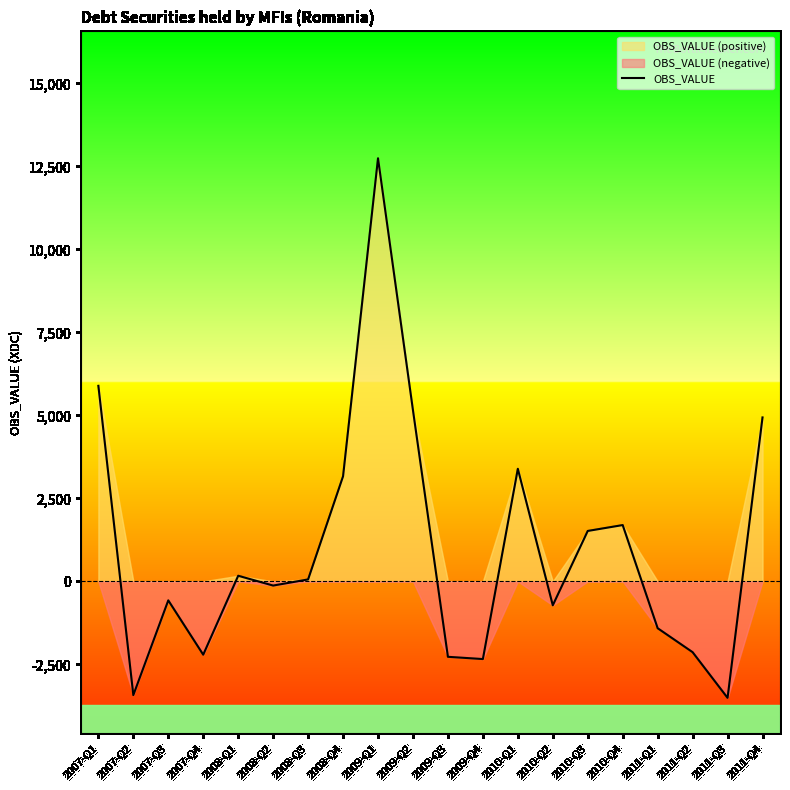

Reading right to left, transcribe all the data shown in this chart.

4936.5	-3509.8	-2134.3	-1412.2	1694.6	1517.5	-721.7	3390.0	-2341.6	-2273.7	5153.5	12743.1	3164.1	57.3	-127.3	168.2	-2209.5	-573.1	-3427.1	5888.7